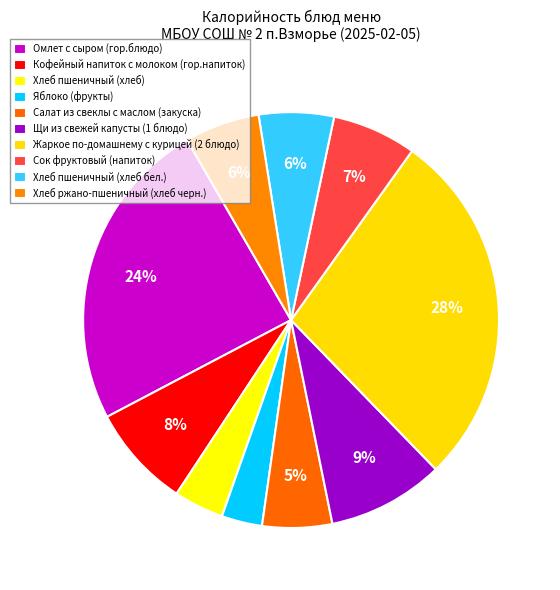

Count the number of slices in the pie.

10